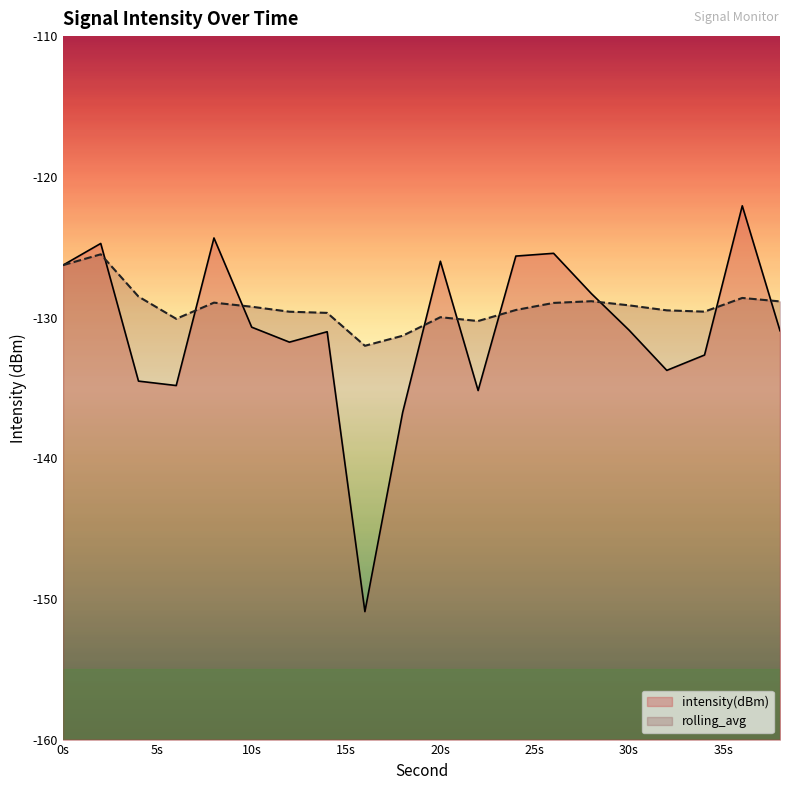

Which series has the largest range (max minus min)?

intensity(dBm)